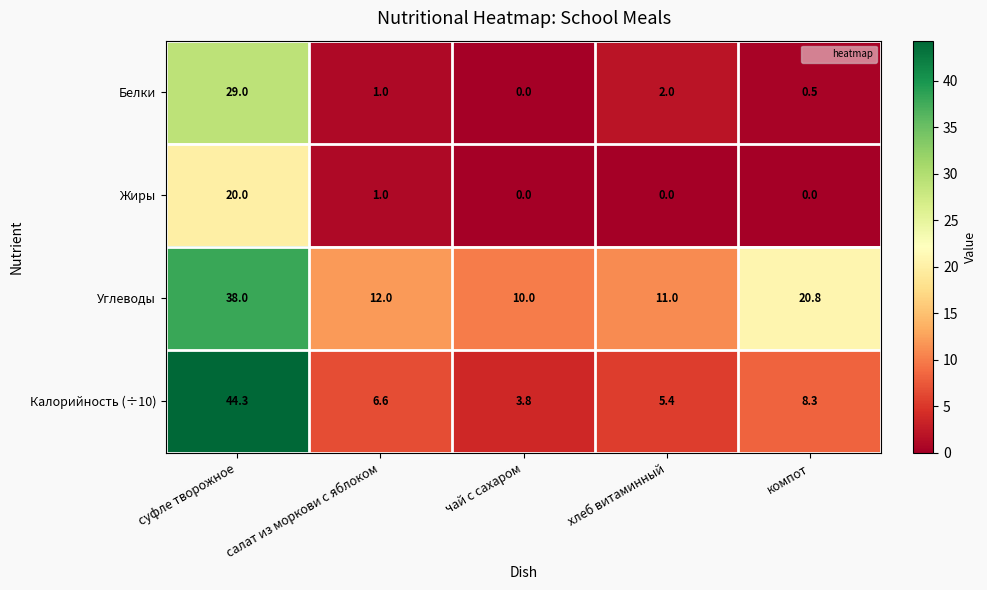

Reading right to left, extract all data points from this chart.

Белки: компот=0.5	хлеб витаминный=2.0	чай с сахаром=0.0	салат из моркови с яблоком=1.0	суфле творожное=29.0
Жиры: компот=0.0	хлеб витаминный=0.0	чай с сахаром=0.0	салат из моркови с яблоком=1.0	суфле творожное=20.0
Углеводы: компот=20.8	хлеб витаминный=11.0	чай с сахаром=10.0	салат из моркови с яблоком=12.0	суфле творожное=38.0
Калорийность (÷10): компот=8.3	хлеб витаминный=5.4	чай с сахаром=3.8	салат из моркови с яблоком=6.6	суфле творожное=44.3